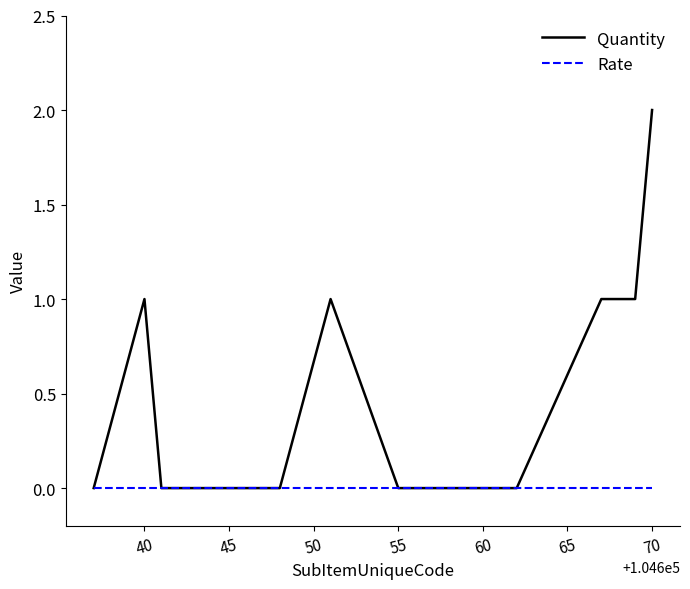

What is the maximum value for Quantity?

2